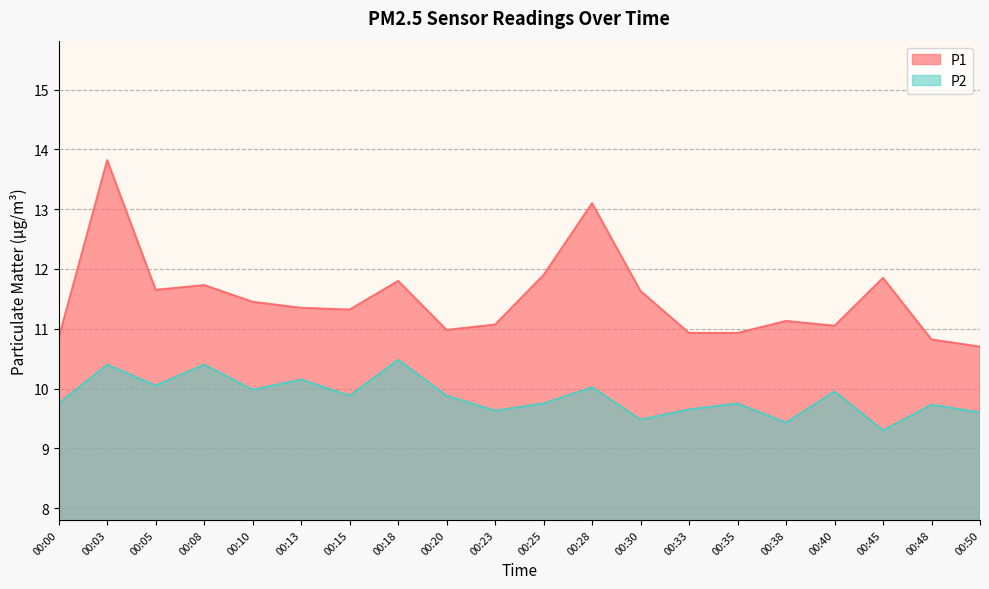

List the series in order of their peak value, lowest first.

P2, P1